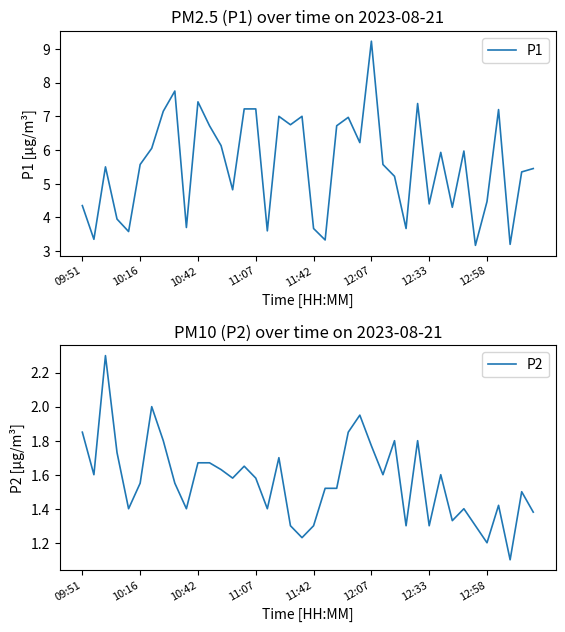

True or false: P1 has a value of 7.2 at 11:07.

True